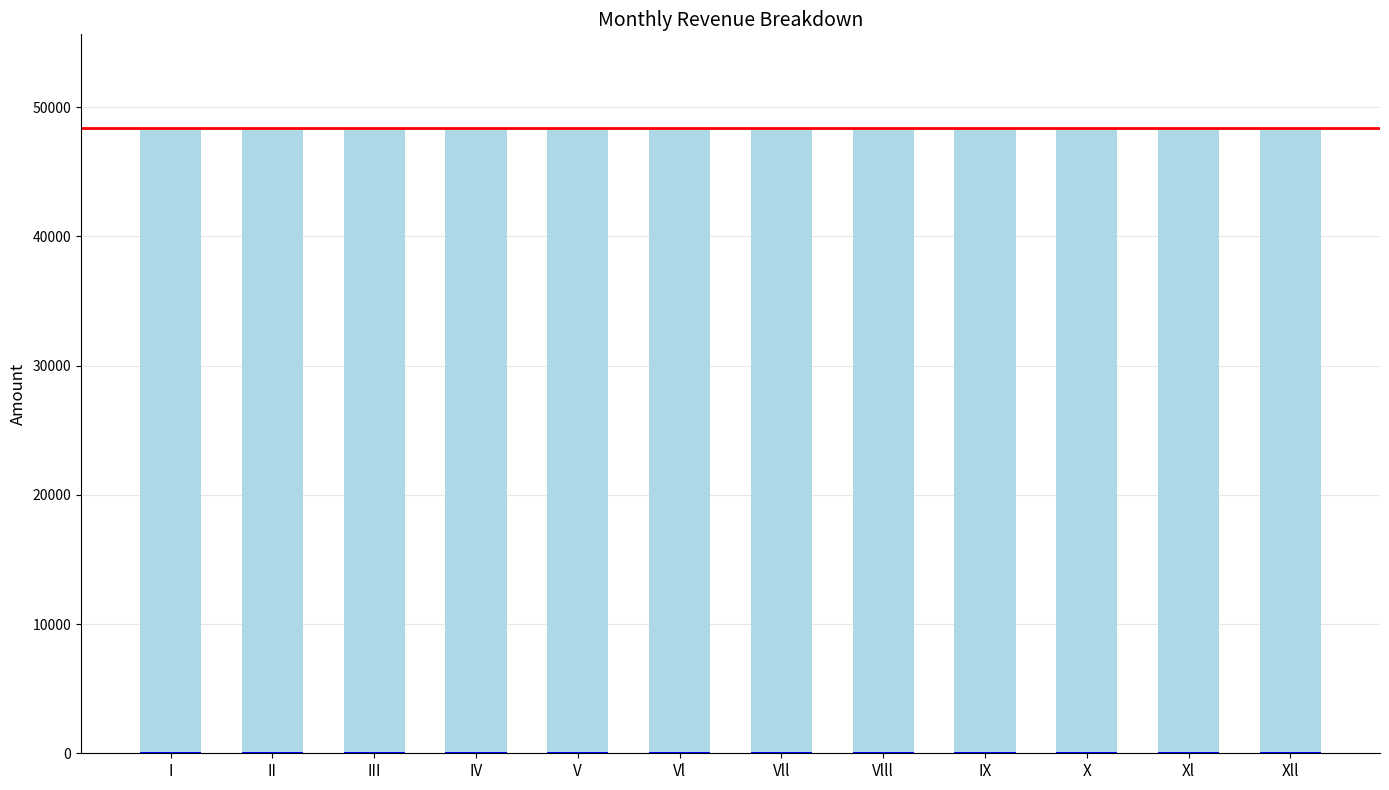

Are the bars horizontal?

No